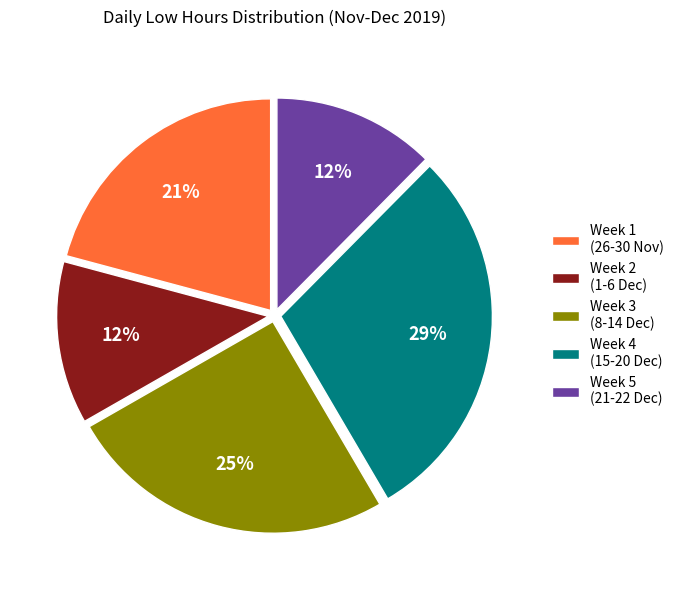

Is there any slice that represents more than half of the pie?

No